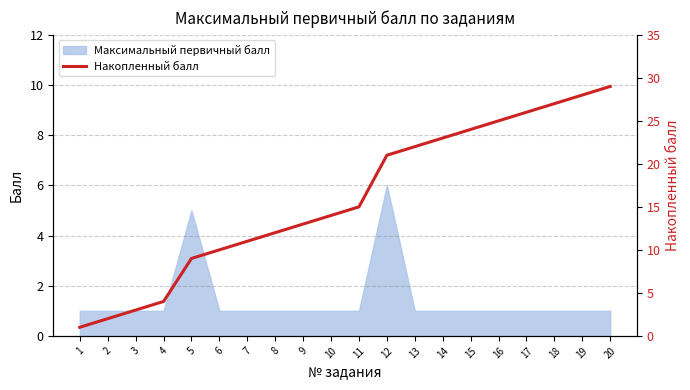

What is the change in value from 5 to 7?

+2